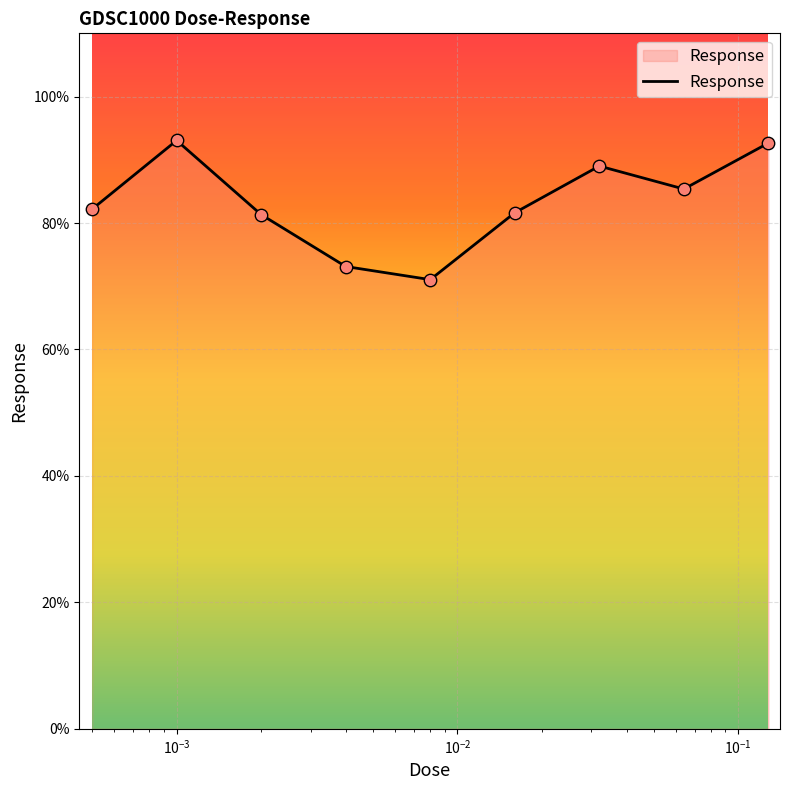

What is the greatest value displayed?

93.1